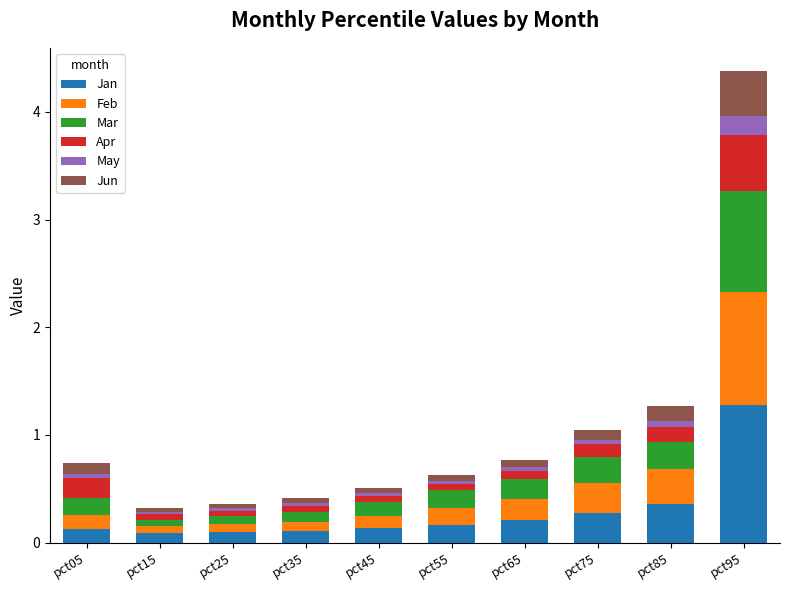

Does the chart contain any negative values?

No